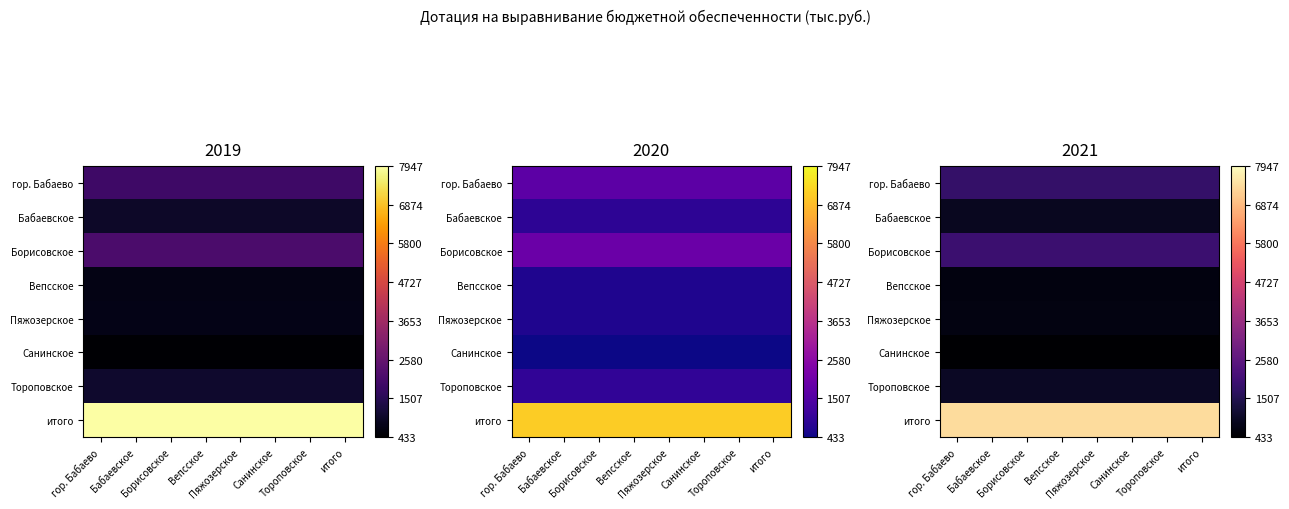

What is the minimum value shown in the chart?

443.7